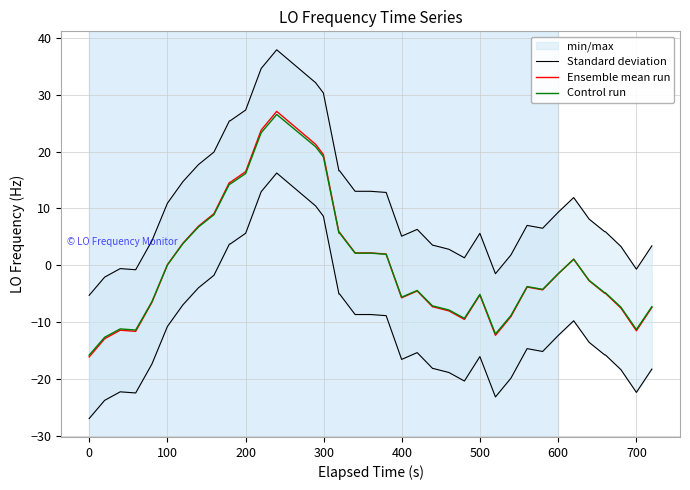

The Control run series shows -6.4 at 30. True or false?

False